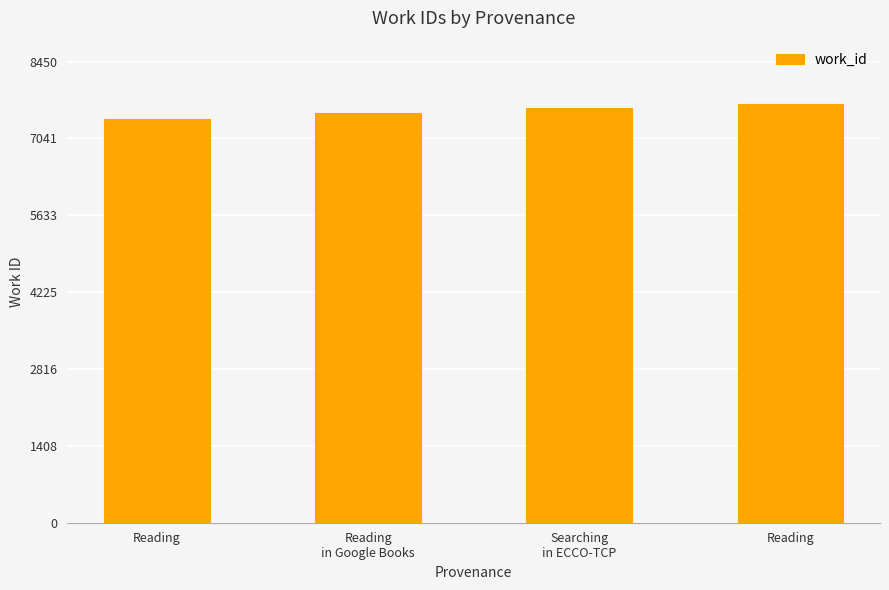

How many bars are there in total?

4